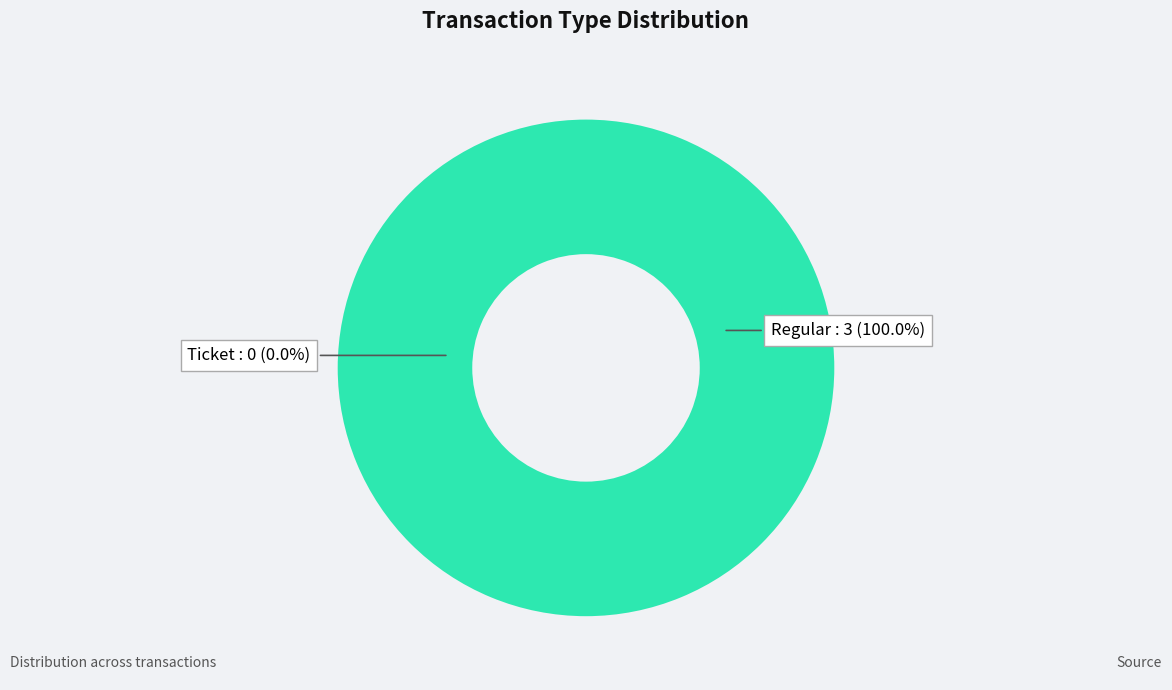

Which category accounts for the majority?

Regular